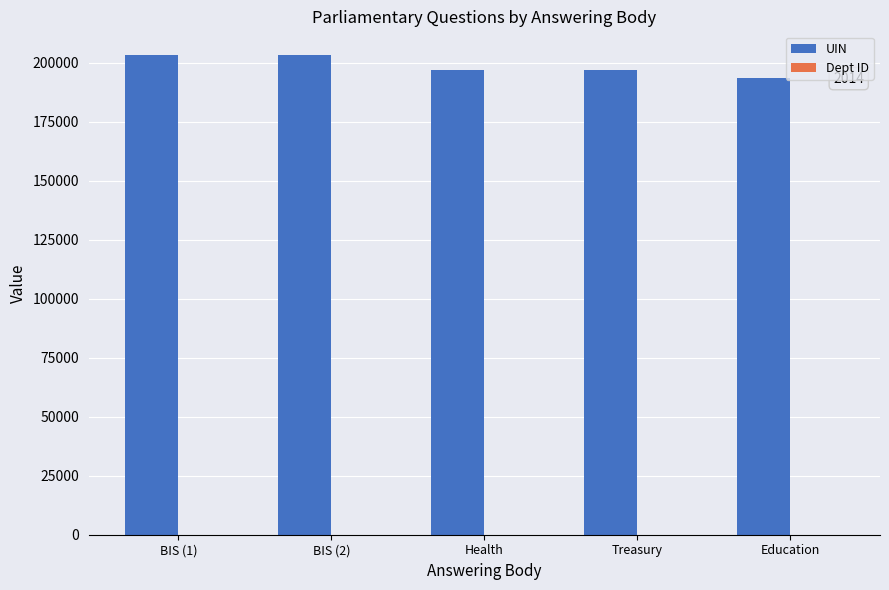

Count the number of data series in this chart.

2